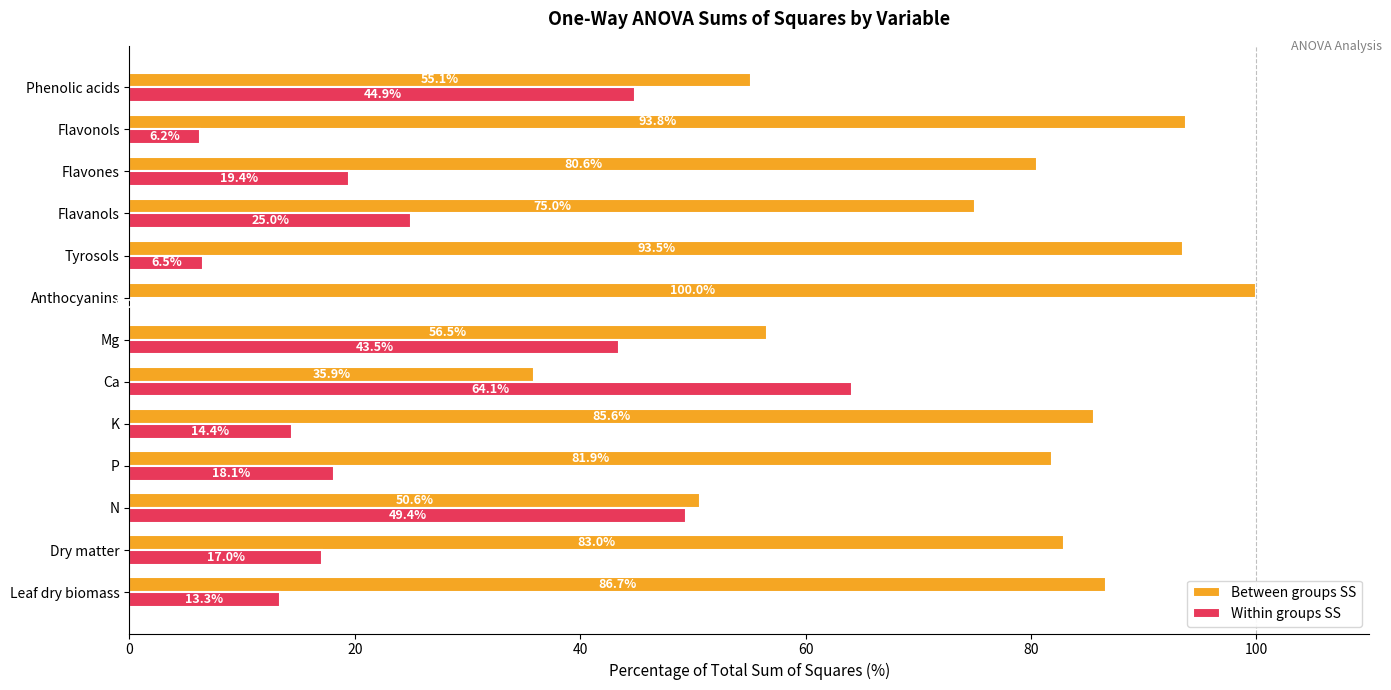

Which series has the largest total across all categories?

Between groups SS